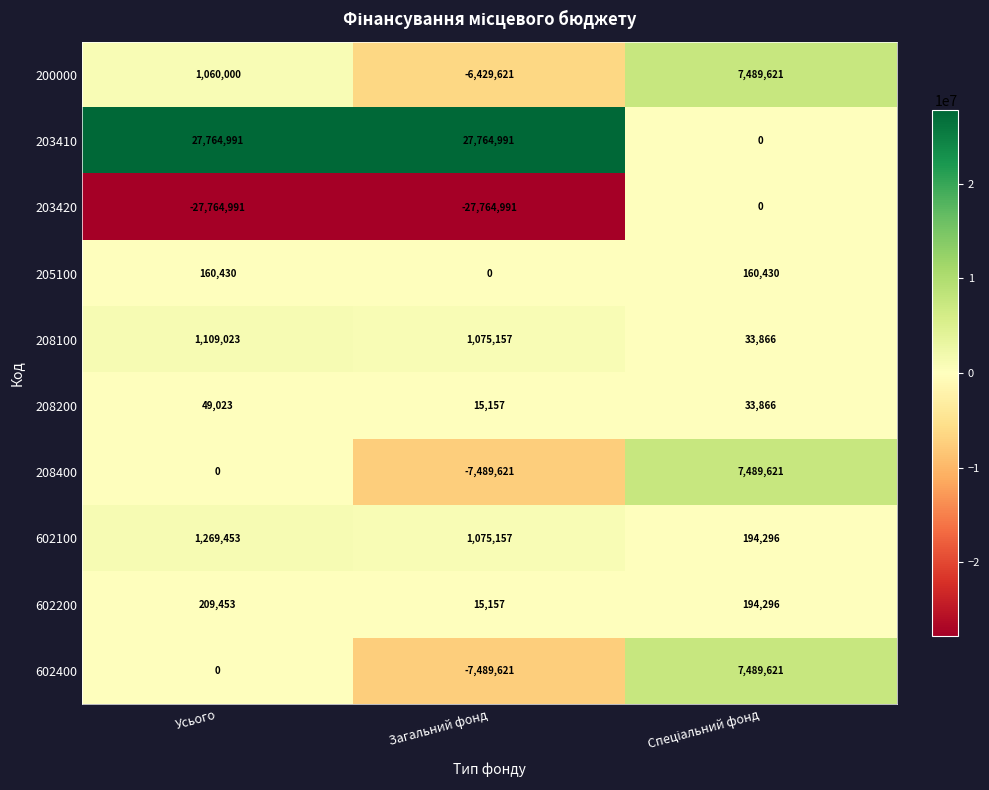

Is the value of 602400 at Усього greater than the value of 203410 at Усього?

No